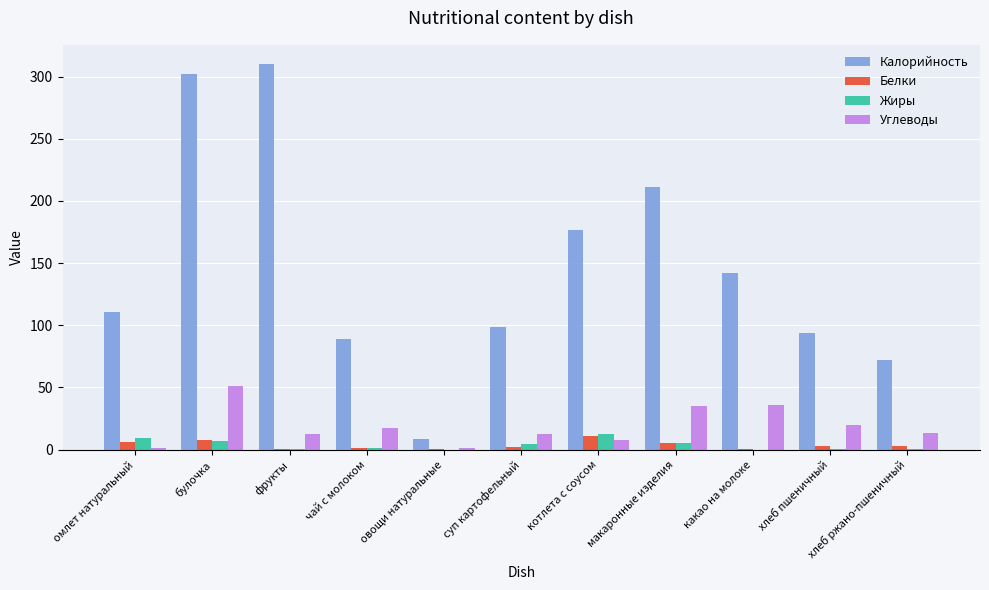

How many data points does each series have?

11